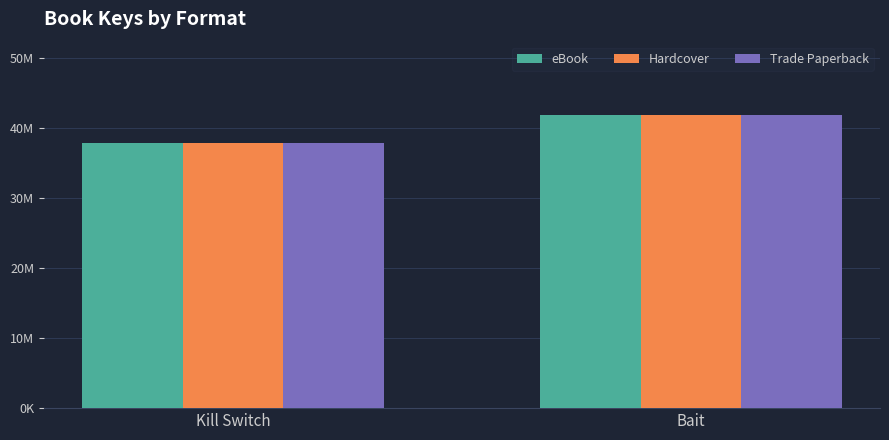

List the series in order of their peak value, lowest first.

eBook, Hardcover, Trade Paperback